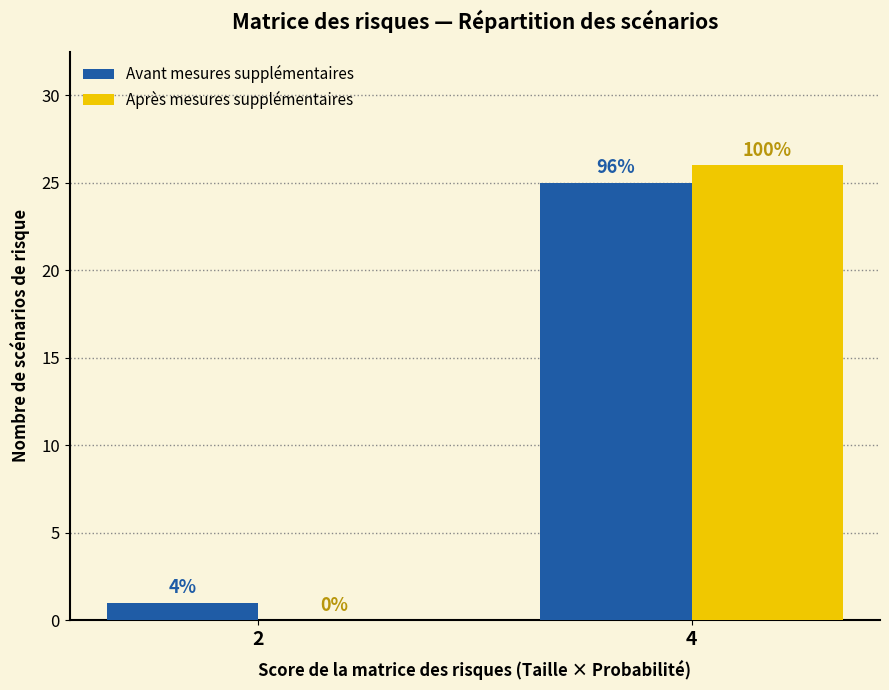

Between 2 and 4, which is larger?

4